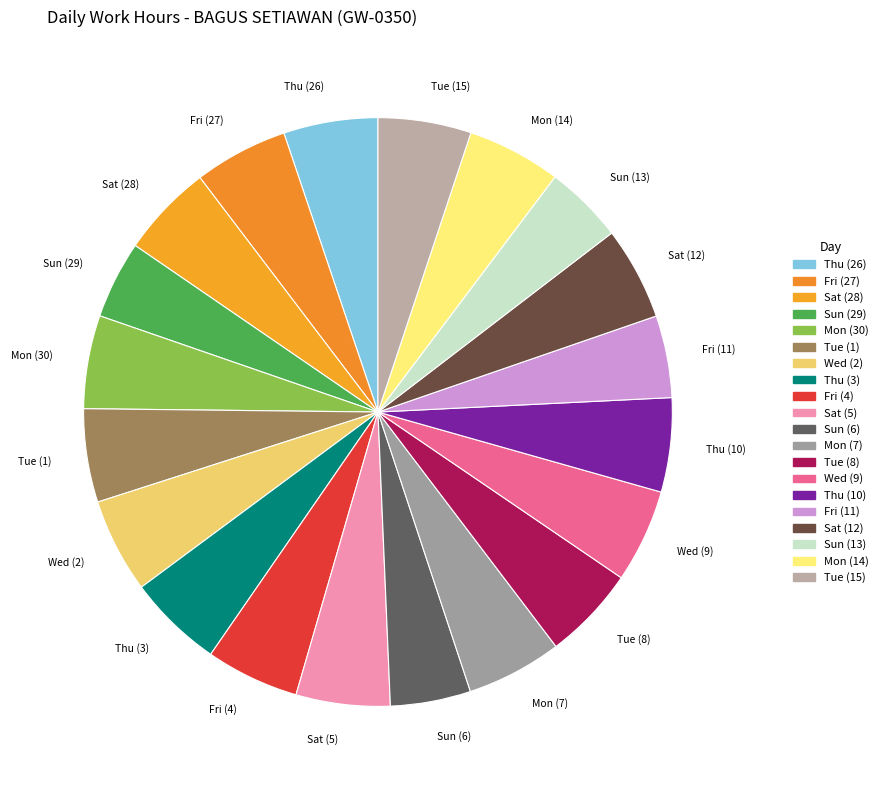

How many slices are in this pie chart?

20